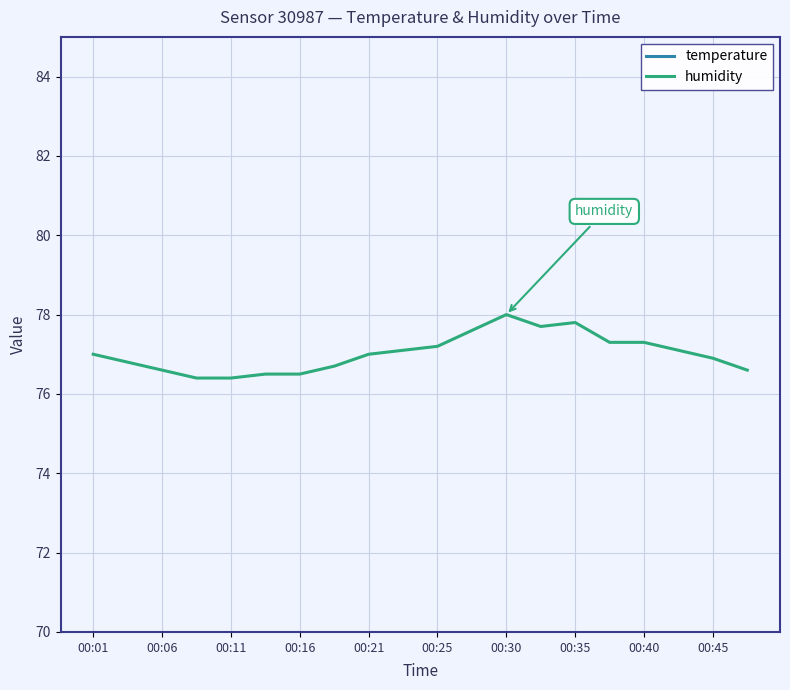

True or false: temperature and humidity cross at least once.

False